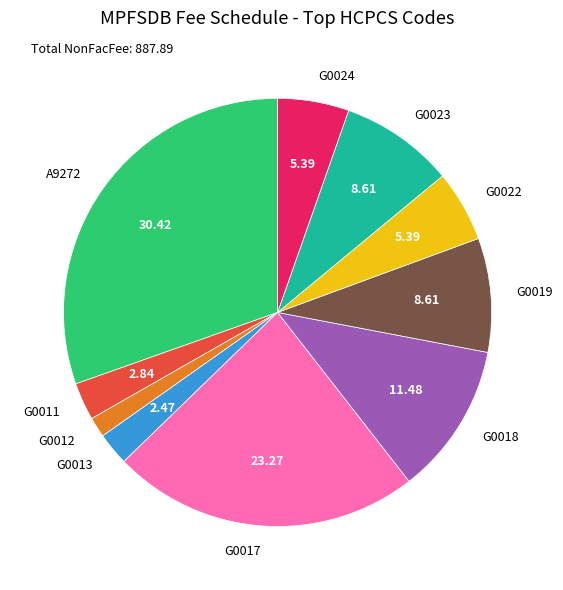

Between G0013 and G0024, which is larger?

G0024